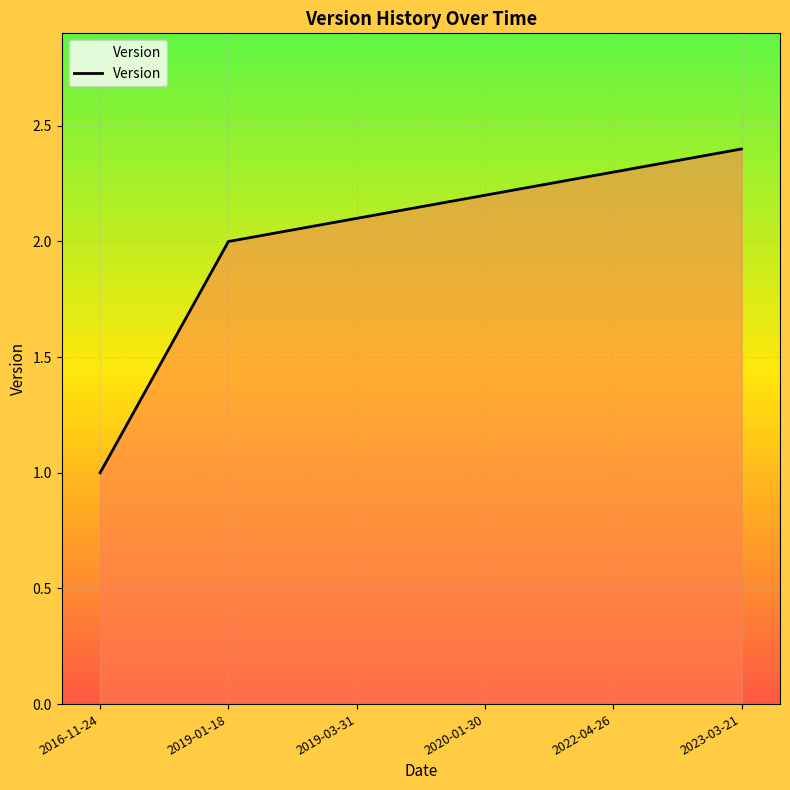

The value at 2022-04-26 is 1.0. True or false?

False